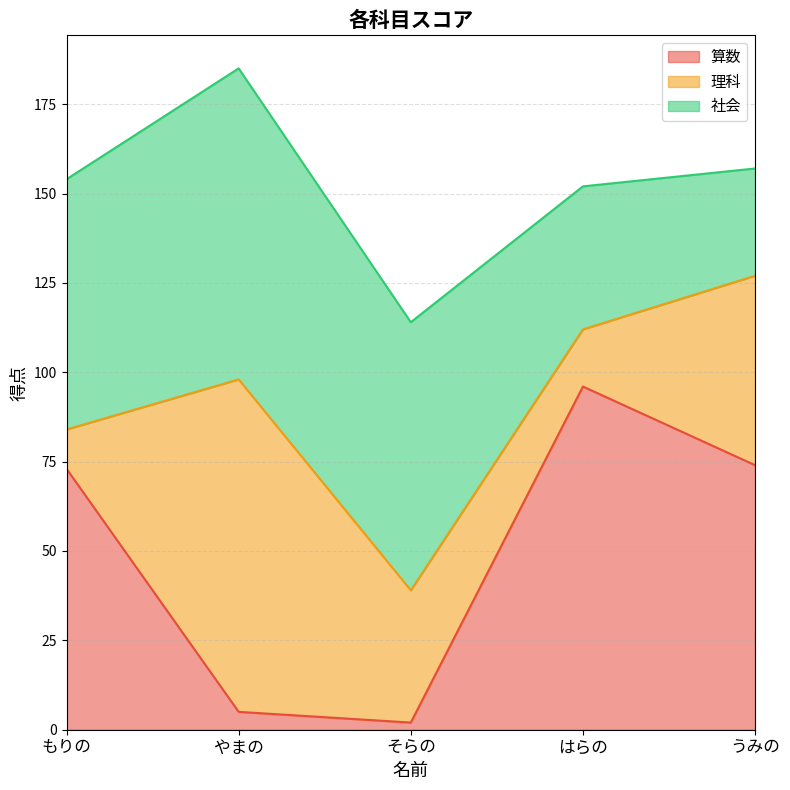

List the series in order of their overall mean, lowest first.

理科, 算数, 社会